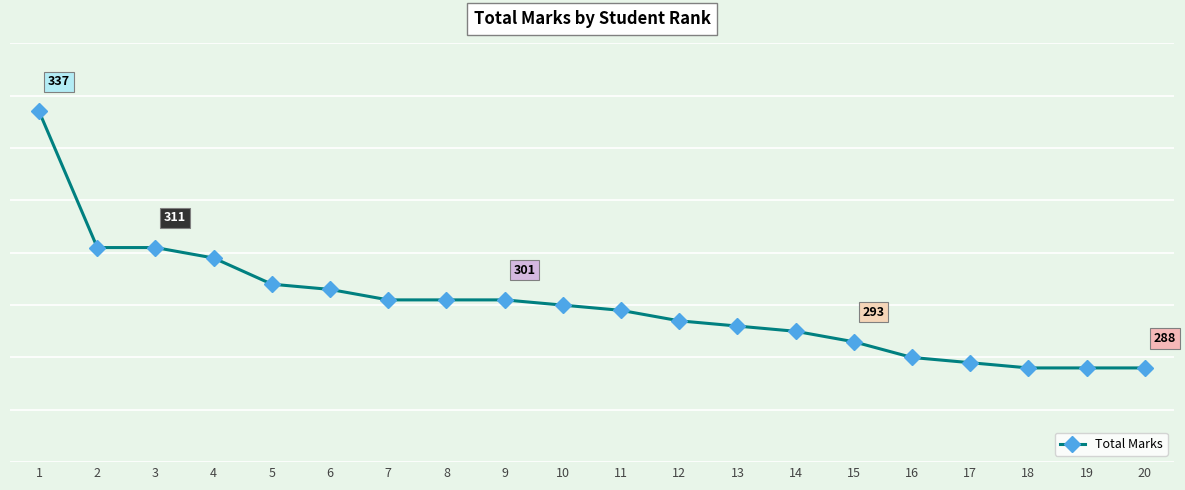

Does the chart have visible grid lines?

Yes